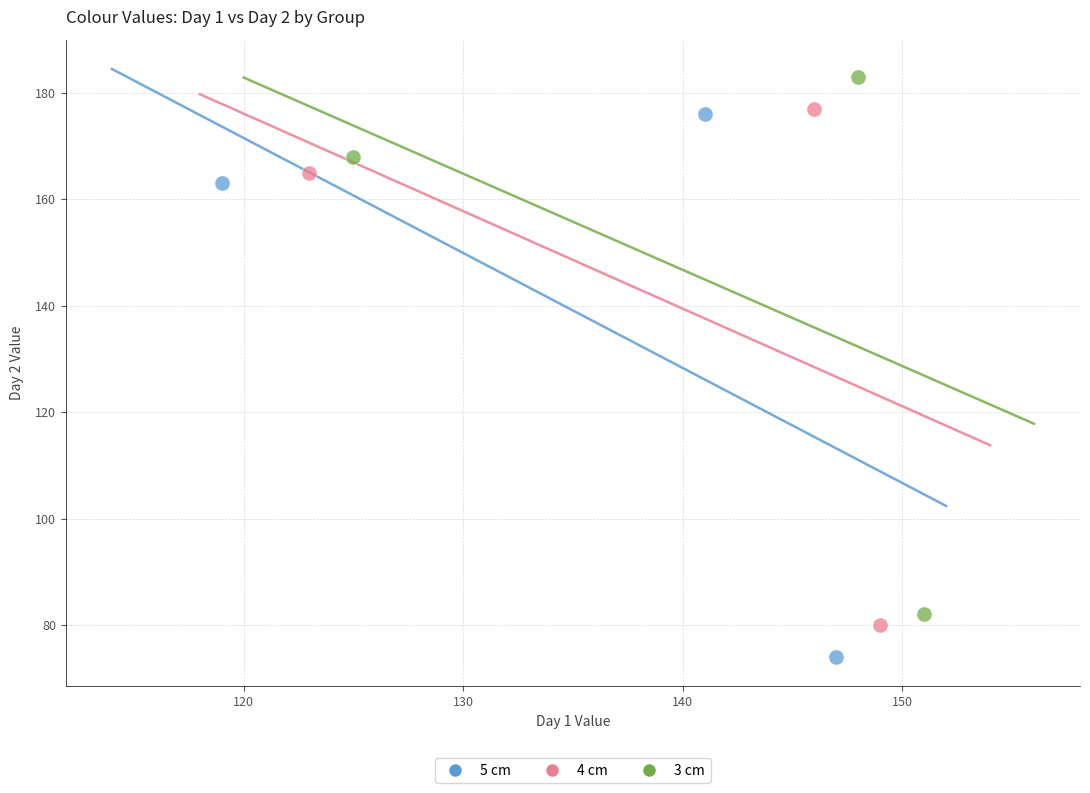

Which series contains the lowest Y value?

5 cm